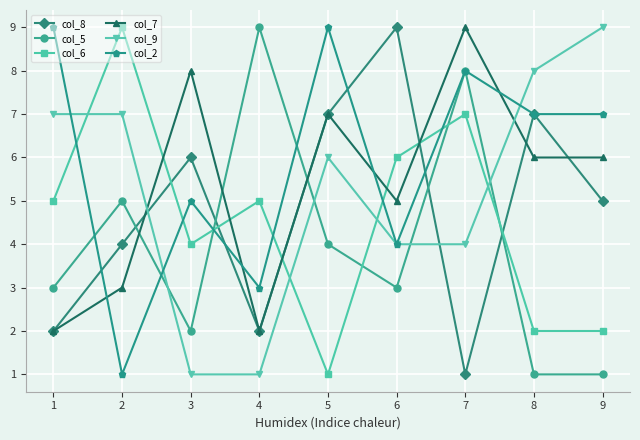

True or false: col_6 has a value of 1 at 9.

False